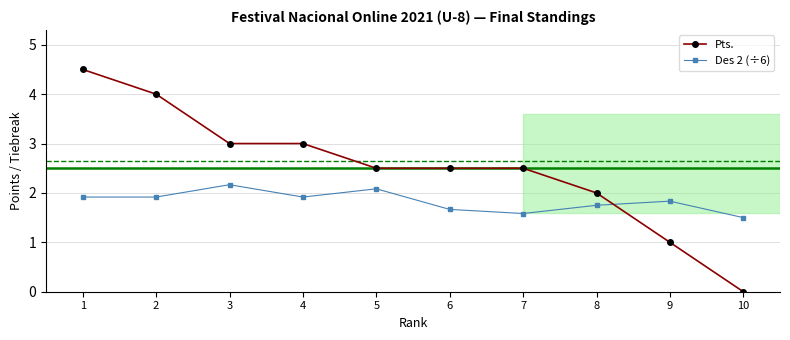

Reading left to right, list all the values displayed in this chart.

Pts.: 1=4.5	2=4.0	3=3.0	4=3.0	5=2.5	6=2.5	7=2.5	8=2.0	9=1.0	10=0.0
Des 2 (÷6): 1=1.9	2=1.9	3=2.2	4=1.9	5=2.1	6=1.7	7=1.6	8=1.8	9=1.8	10=1.5